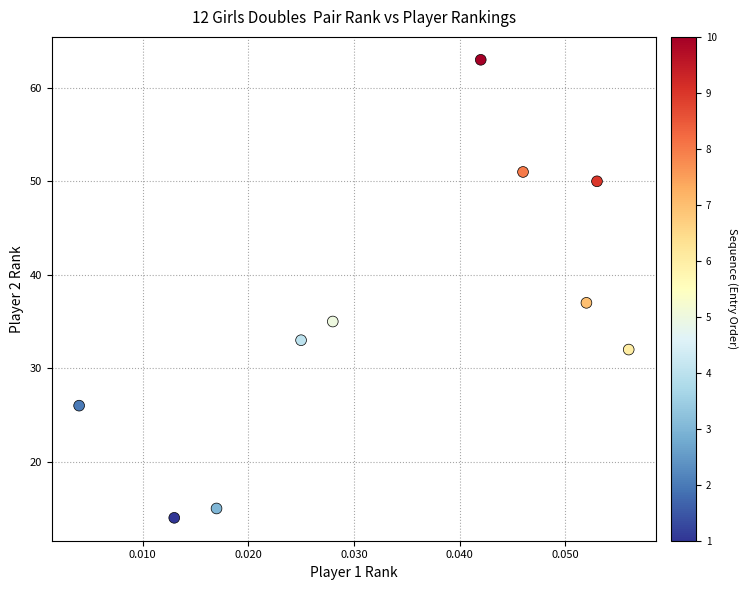

What is the average Y value?

36